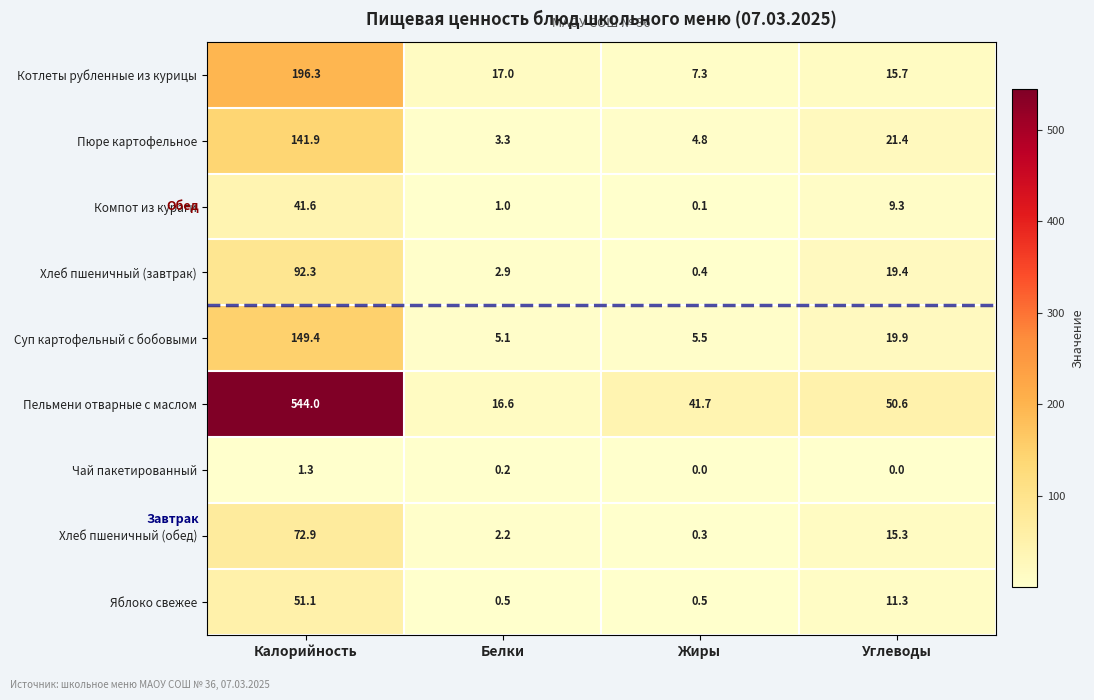

Which category has the lowest value in the Пельмени отварные с маслом series?

Белки